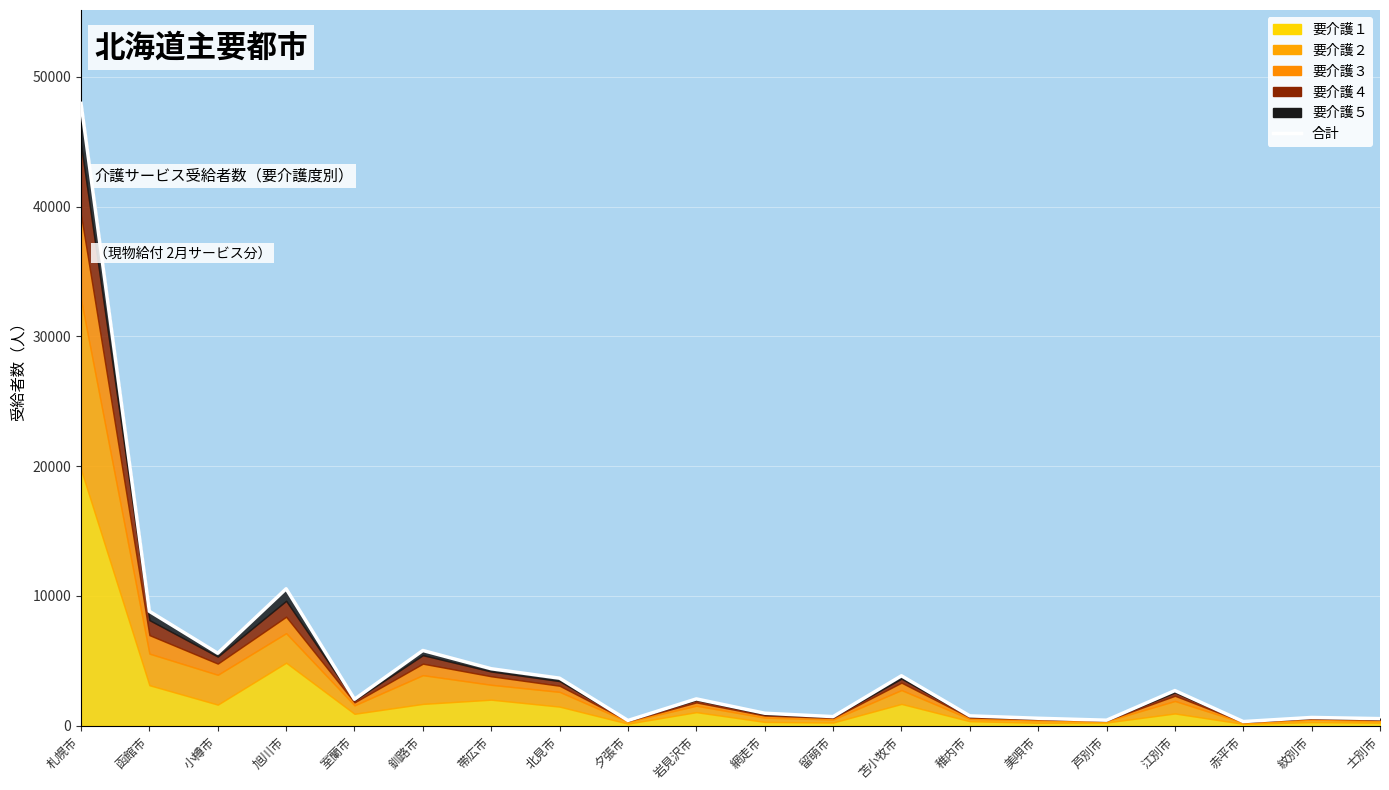

Where is the data nearest to the value 24144?

旭川市